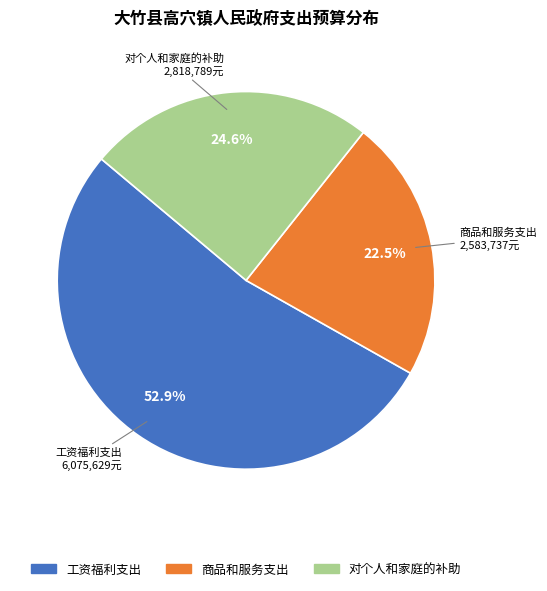

What is the ratio of the value at 对个人和家庭的补助 to the value at 商品和服务支出?

1.1